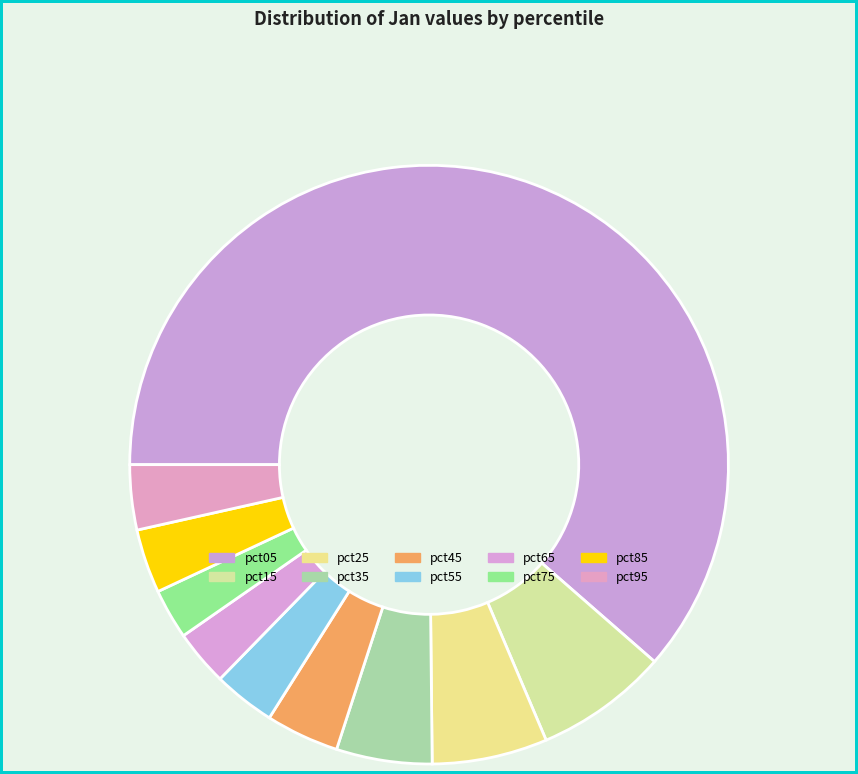

True or false: pct15 accounts for 16% of the total.

False